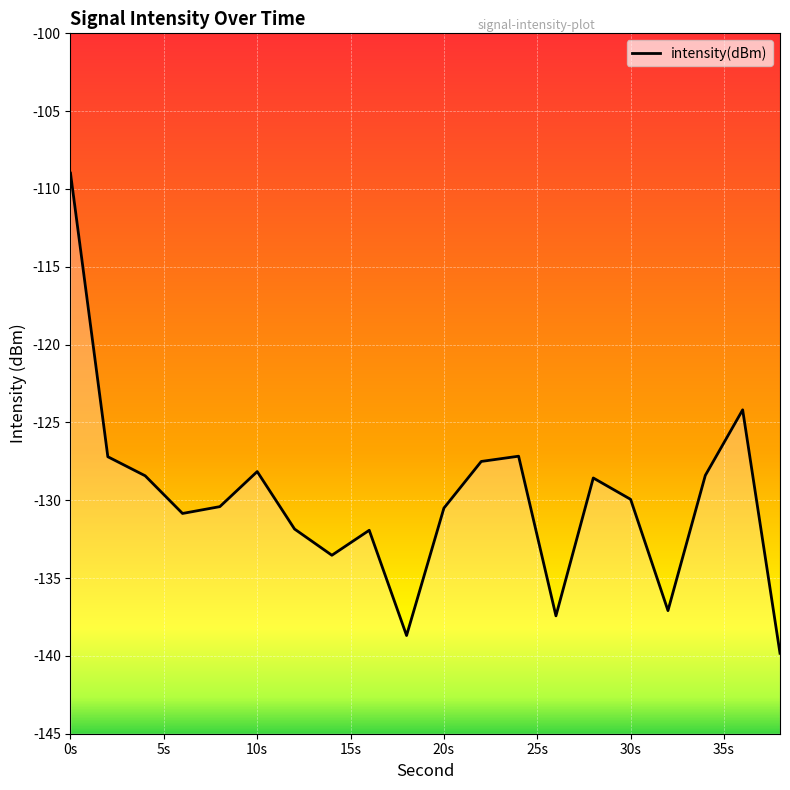

Reading right to left, extract all data points from this chart.

-139.8	-124.2	-128.4	-137.1	-129.9	-128.6	-137.4	-127.2	-127.5	-130.5	-138.7	-131.9	-133.5	-131.8	-128.2	-130.4	-130.8	-128.4	-127.2	-109.0